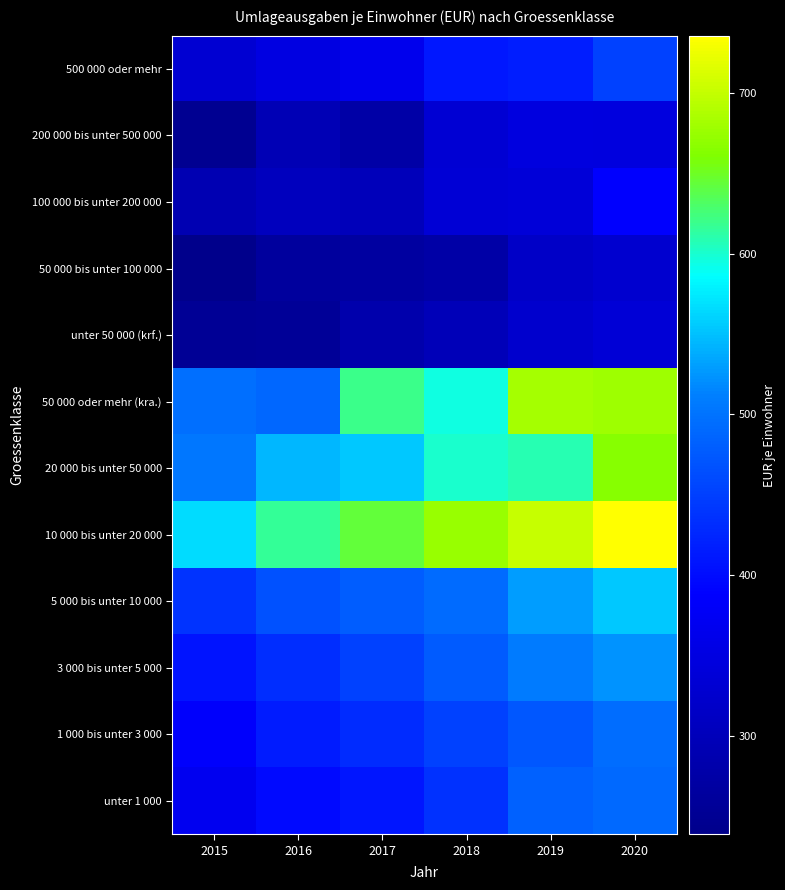

What is the greatest value displayed?

735.5